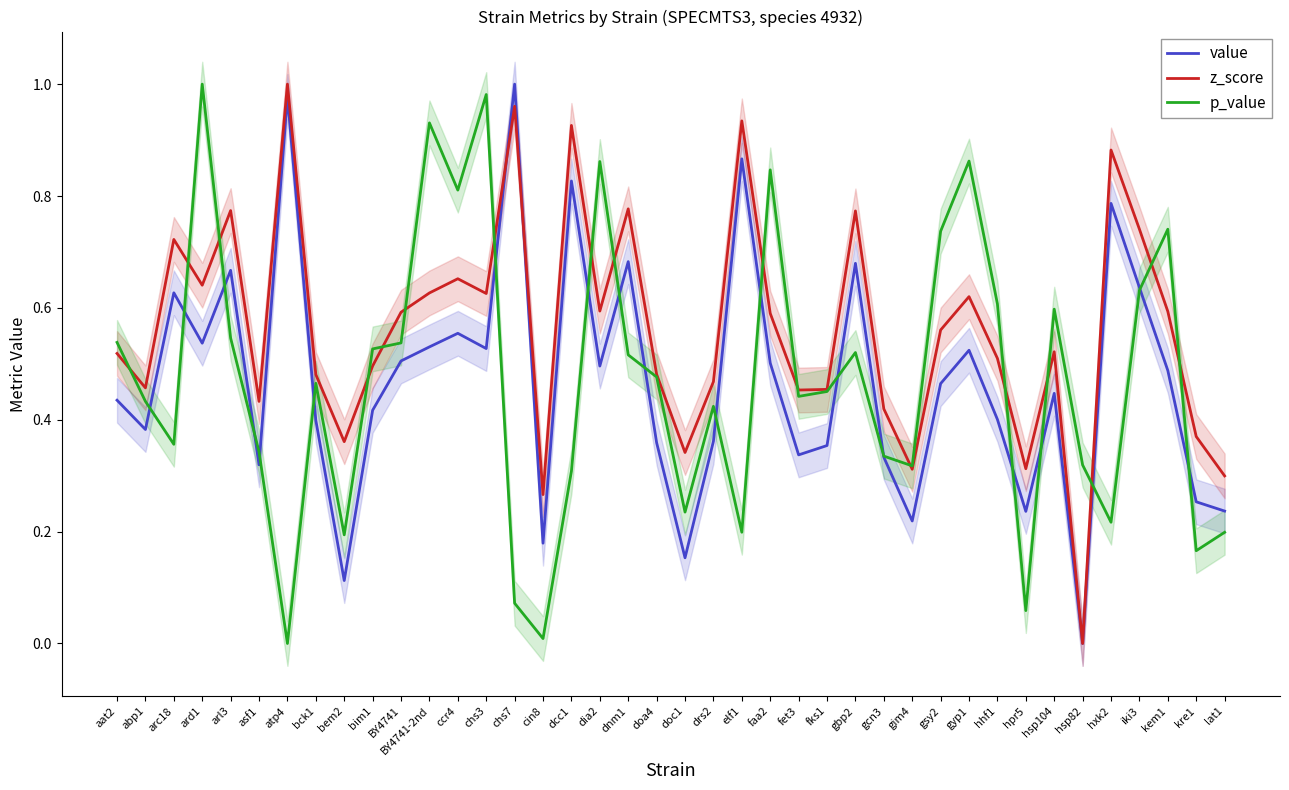

Is the value of z_score at dia2 greater than the value of p_value at drs2?

Yes